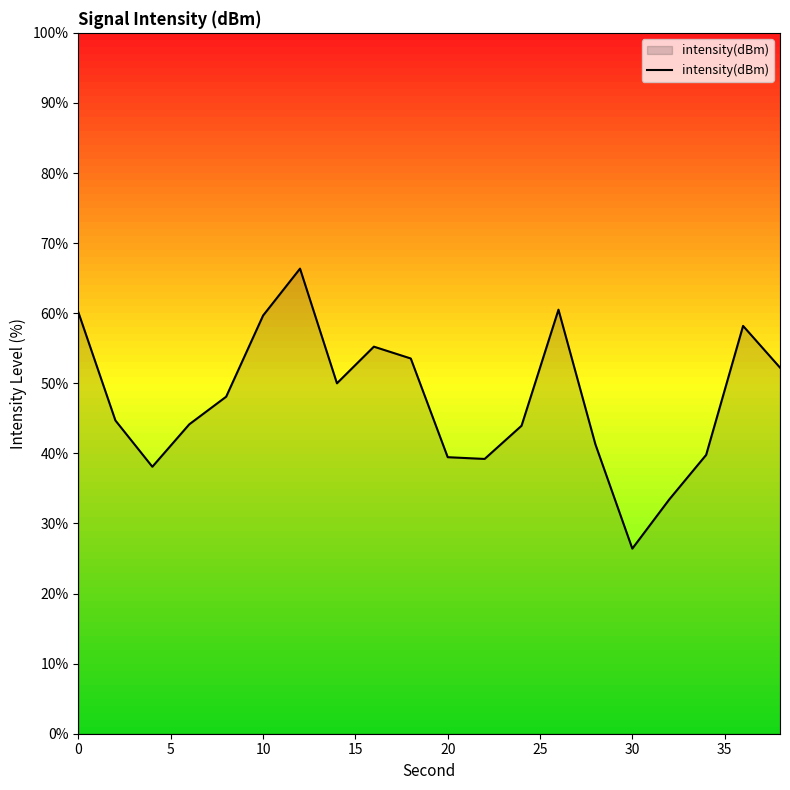

What is the minimum value shown in the chart?

26.4